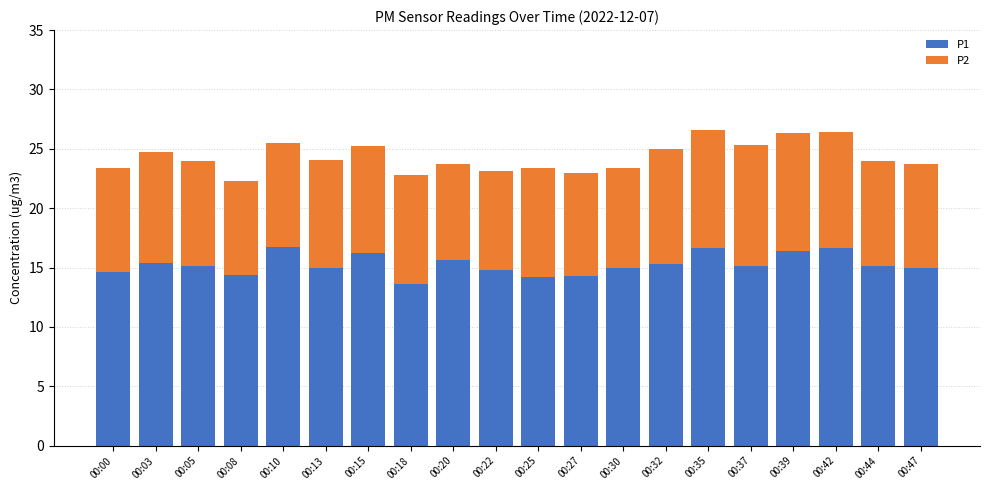

The P1 series shows 15.7 at 00:20. True or false?

True